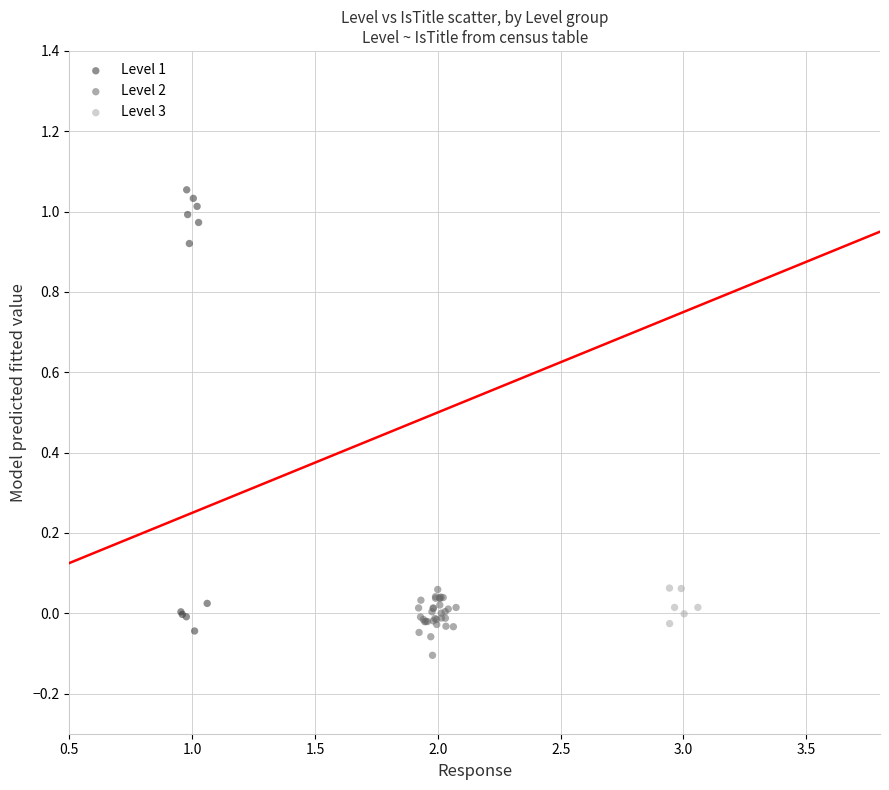

Which series has the widest spread of Y values?

Level 1